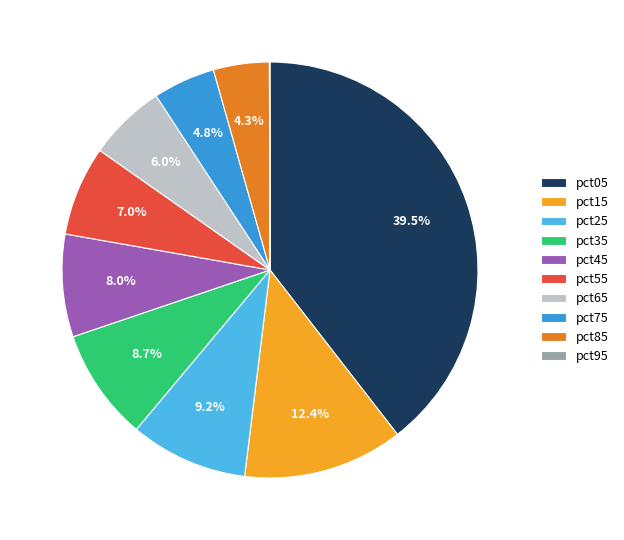

What percentage do pct45 and pct15 together represent?

20.4%